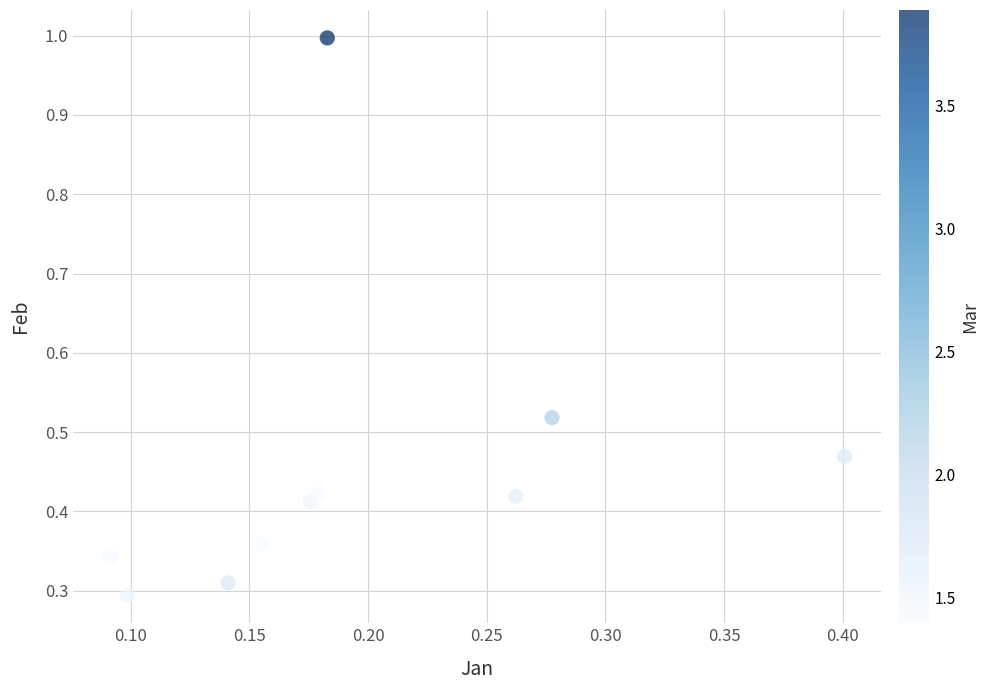

What is the range of Y values (max minus min)?

0.7